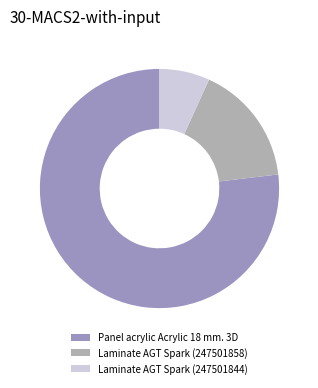

Between Laminate AGT Spark (247501858) and Panel acrylic Acrylic 18 mm. 3D, which is larger?

Panel acrylic Acrylic 18 mm. 3D